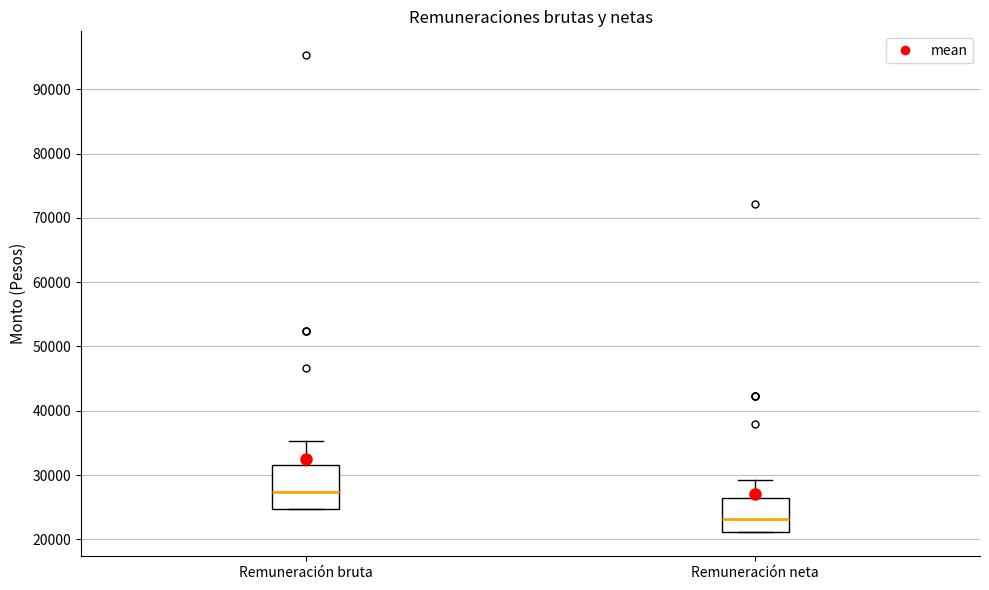

Which box is the tallest, from its lower edge to its upper edge?

Remuneración bruta